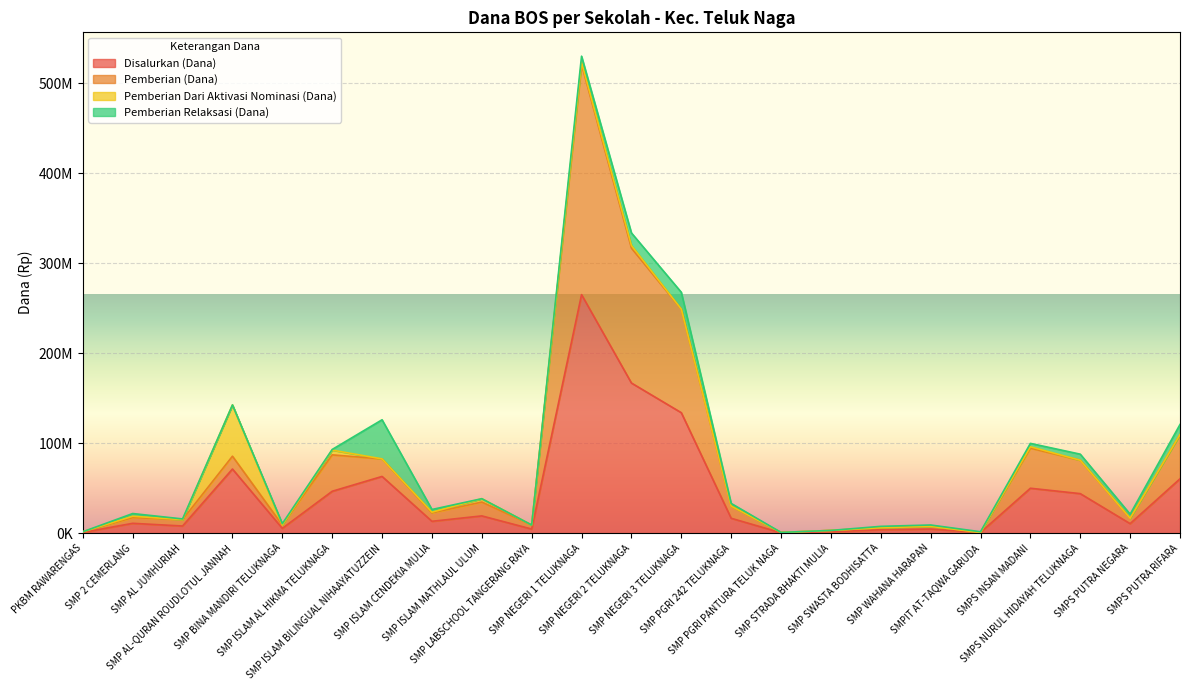

What is the label of the 19th point from the left?

SMPIT AT-TAQWA GARUDA